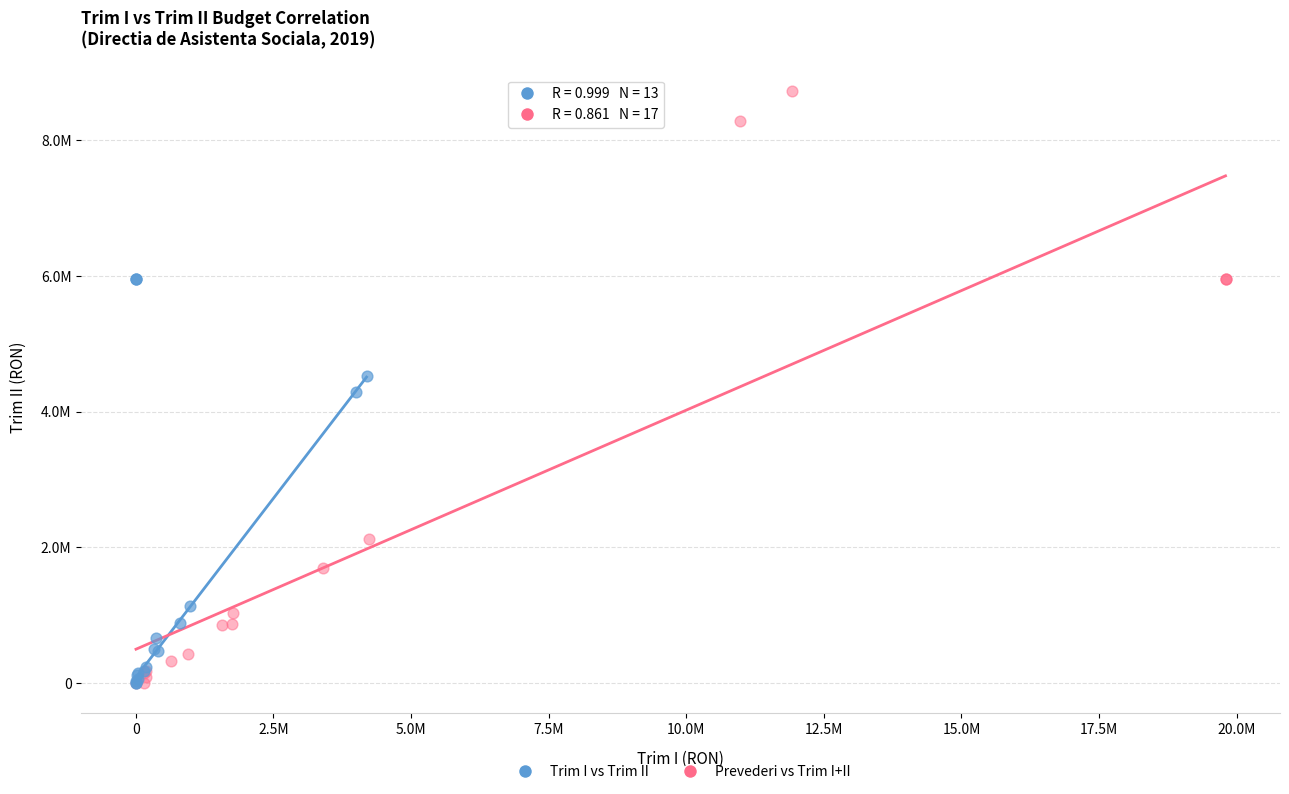

Which series has the widest spread of Y values?

Prevederi vs Trim I+II